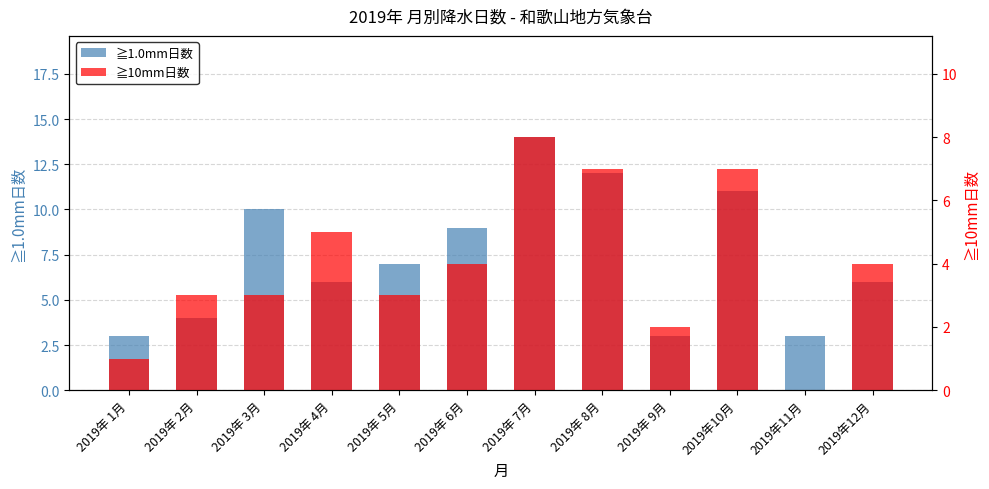

What is the sum of the ≧1.0mm日数 values at 2019年 3月 and 2019年10月?

21